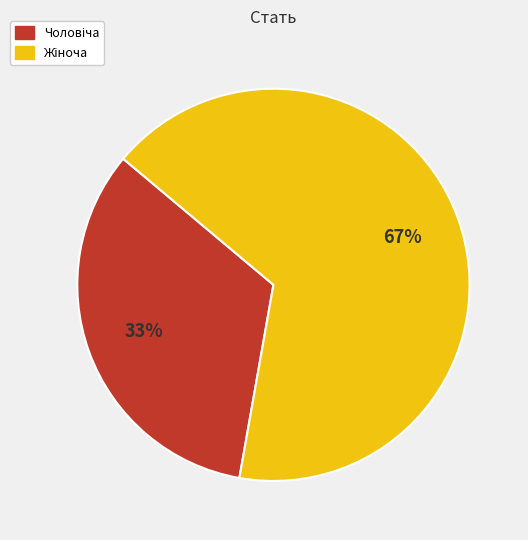

Is there any slice that represents more than half of the pie?

Yes